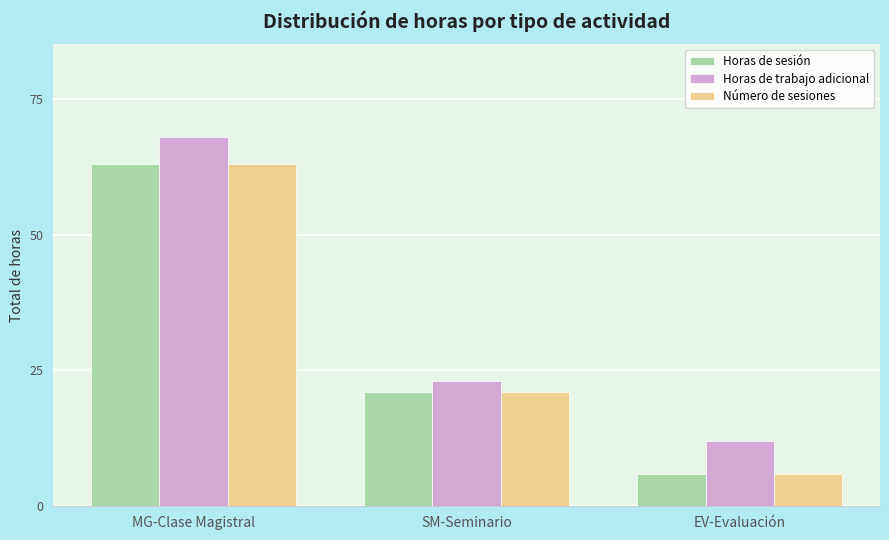

Reading right to left, what are all the values shown in this chart?

Horas de sesión: EV-Evaluación=6	SM-Seminario=21	MG-Clase Magistral=63
Horas de trabajo adicional: EV-Evaluación=12	SM-Seminario=23	MG-Clase Magistral=68
Número de sesiones: EV-Evaluación=6	SM-Seminario=21	MG-Clase Magistral=63